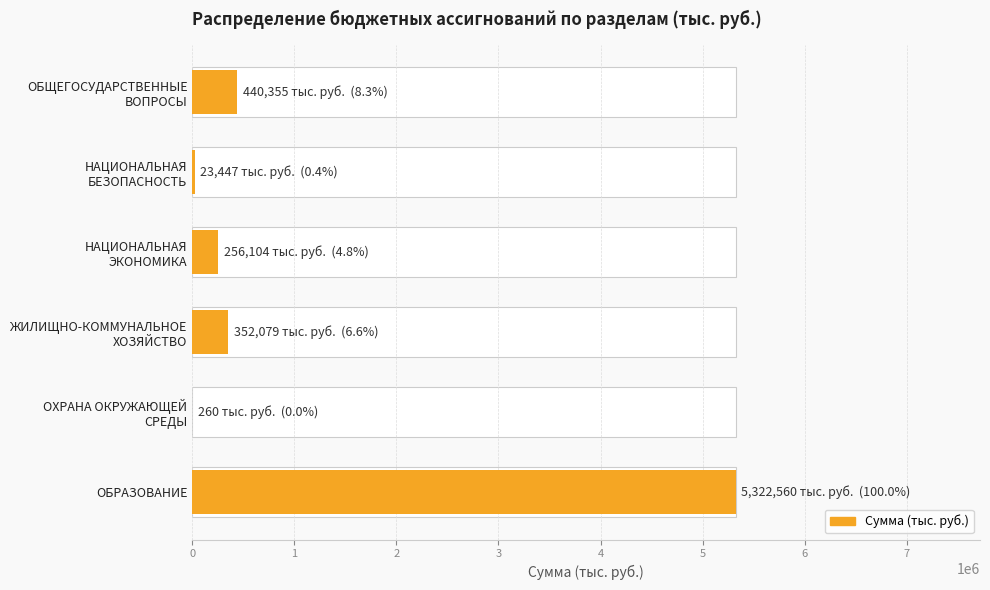

Rank the categories by value from lowest to highest.

ОХРАНА ОКРУЖАЮЩЕЙ СРЕДЫ, НАЦИОНАЛЬНАЯ БЕЗОПАСНОСТЬ, НАЦИОНАЛЬНАЯ ЭКОНОМИКА, ЖИЛИЩНО-КОММУНАЛЬНОЕ ХОЗЯЙСТВО, ОБЩЕГОСУДАРСТВЕННЫЕ ВОПРОСЫ, ОБРАЗОВАНИЕ